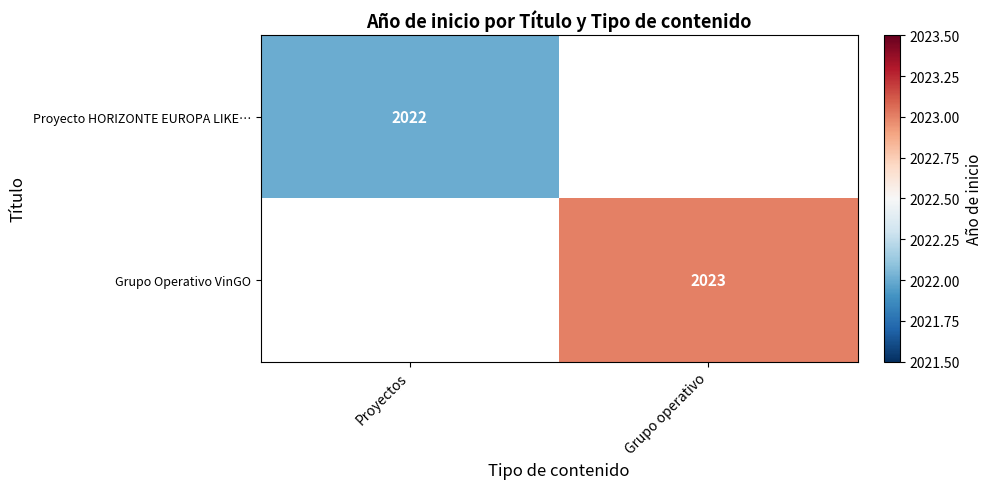

At which label does Grupo Operativo VinGO reach its minimum?

Proyectos